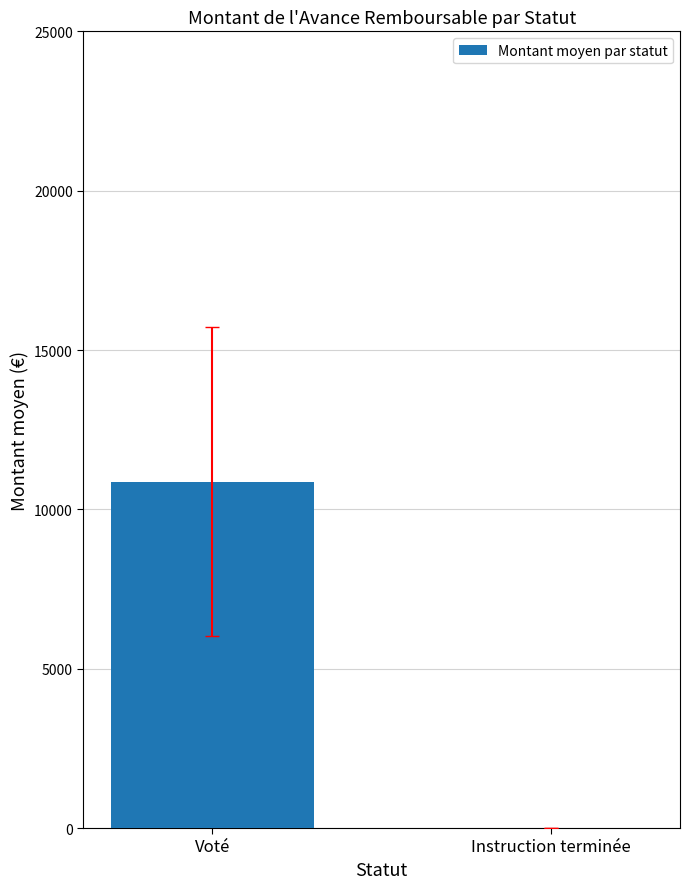

Reading left to right, list all the values displayed in this chart.

10871.8	0.0